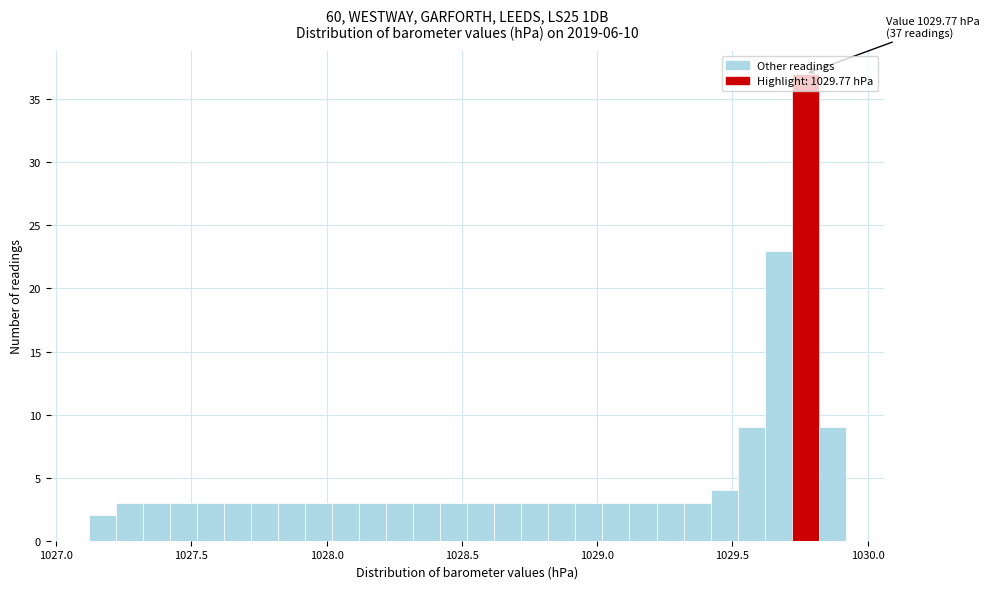

Around what value on the x-axis is the tallest bar? Give the approximate position of its centre, as read against the axis.

1029.75